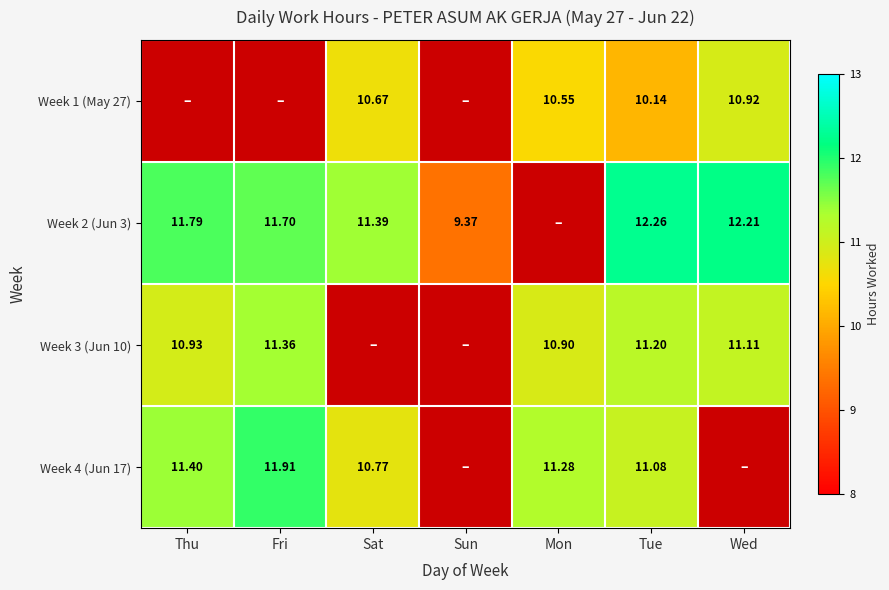

Rank the categories by Week 4 (Jun 17) value from highest to lowest.

Fri, Thu, Mon, Tue, Sat, Sun, Wed